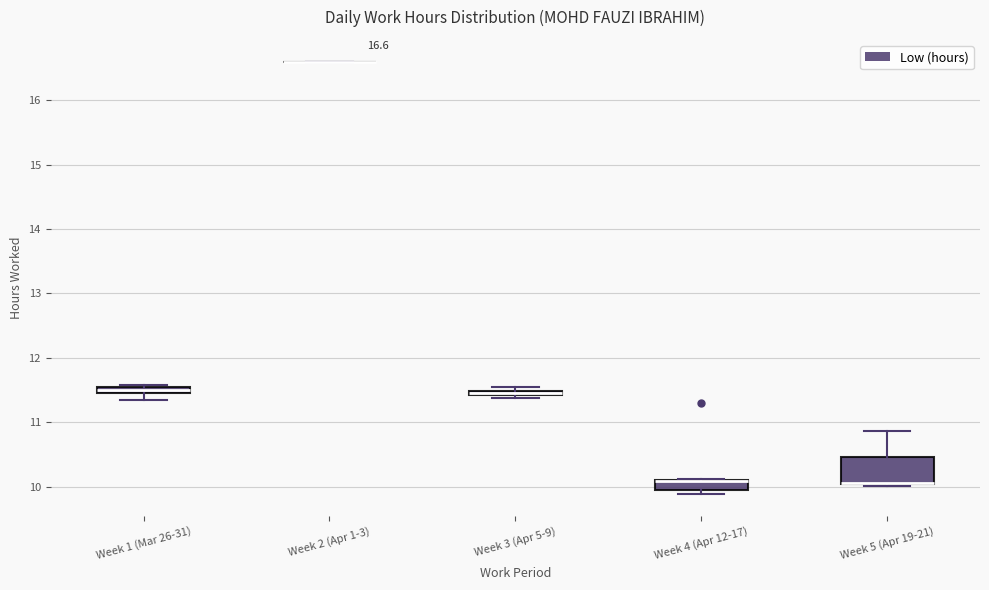

Comparing the boxes themselves (not the whiskers), which one is the tallest?

Week 5 (Apr 19-21)